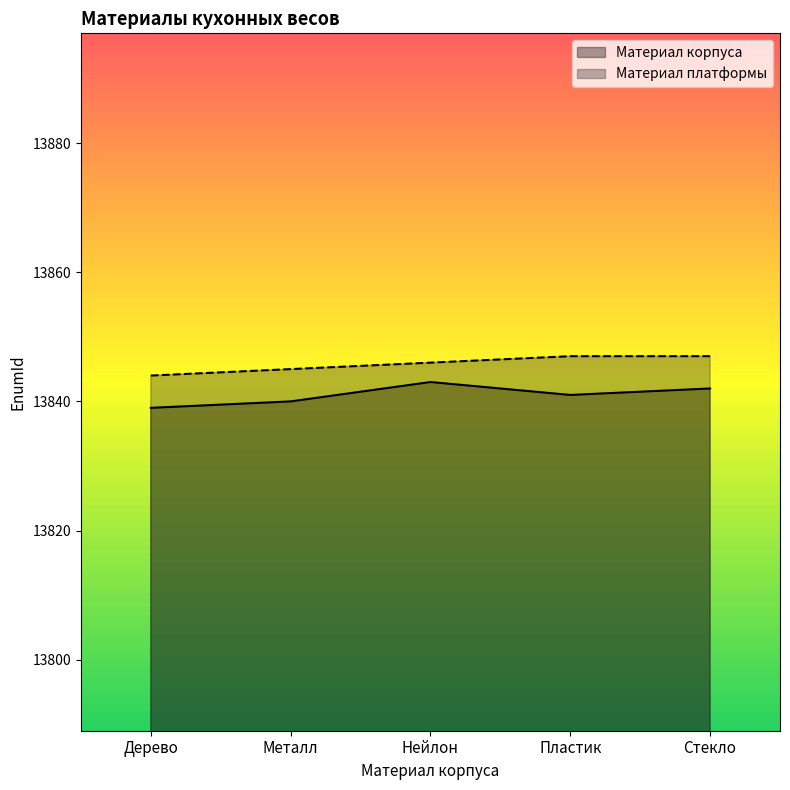

True or false: Материал корпуса and Материал платформы intersect in this chart.

False